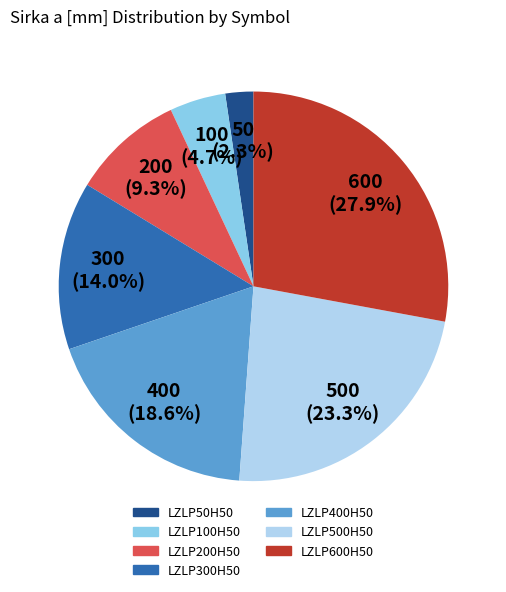

What percentage is NOT represented by LZLP300H50?

86.0%